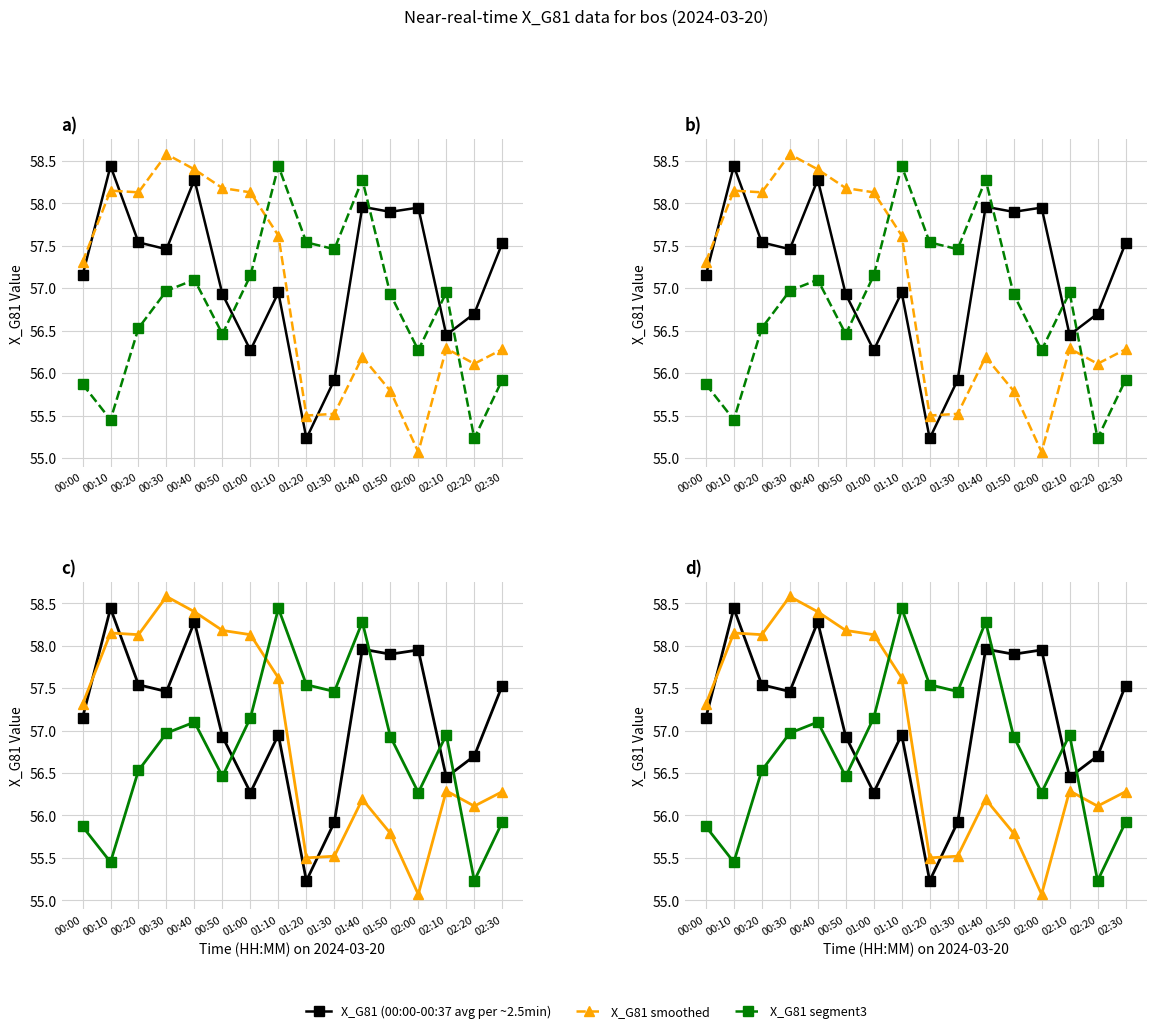

Is it true that X_G81 (00:00-00:37 avg per ~2.5min) equals 55.9 at 01:30?

True